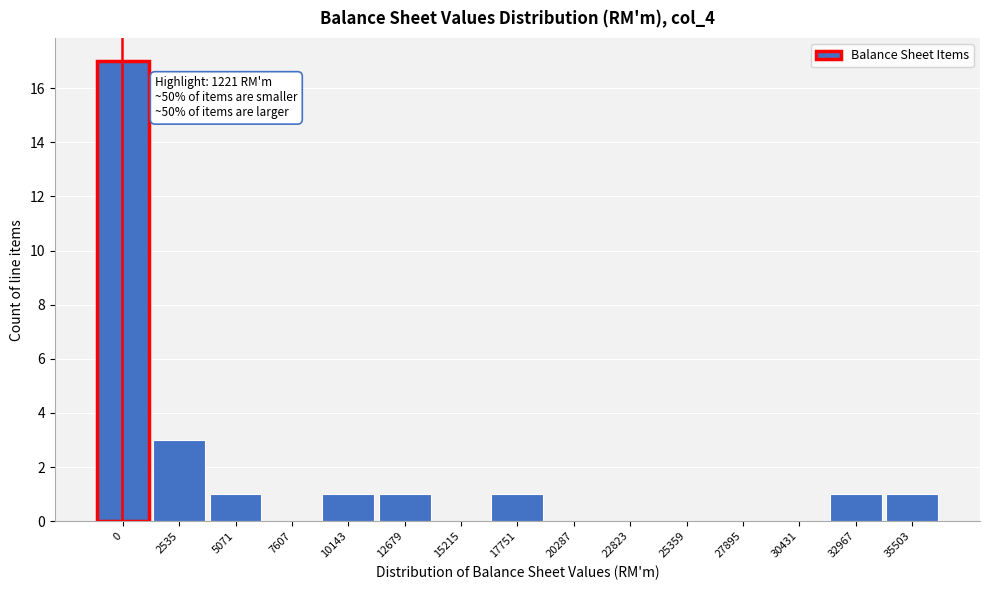

Reading right to left, list all the values displayed in this chart.

35503=1	32967=1	30431=0	27895=0	25359=0	22823=0	20287=0	17751=1	15215=0	12679=1	10143=1	7607=0	5071=1	2535=3	0=17